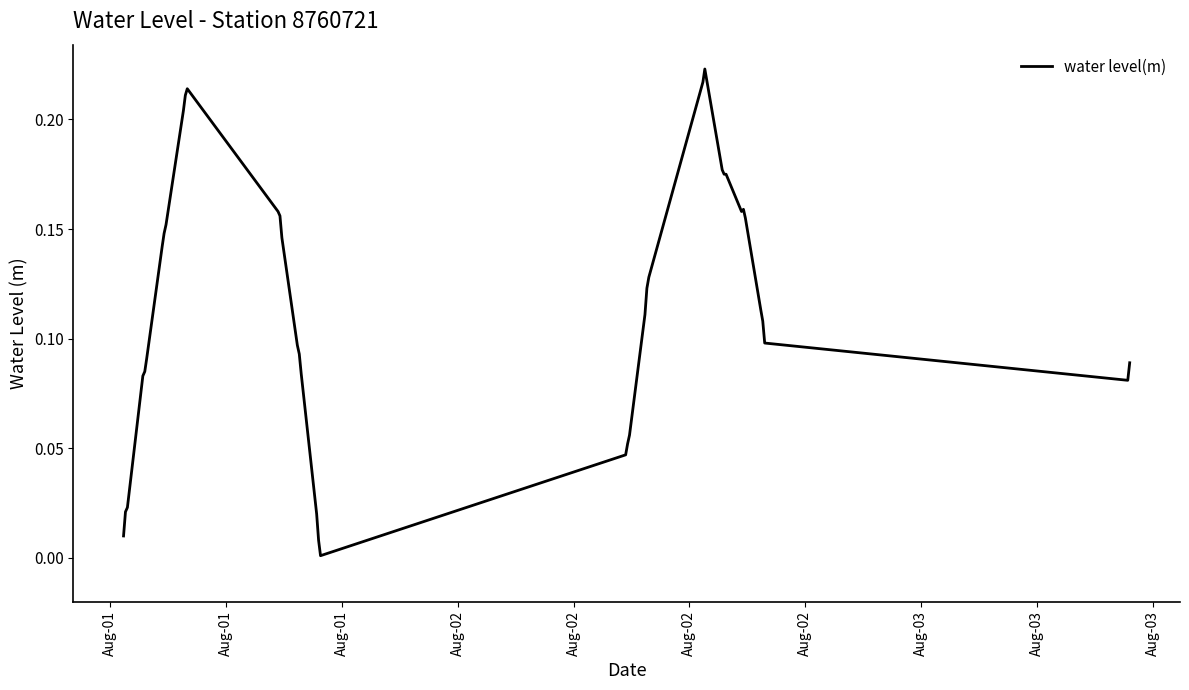

How many interior local valleys (lower than both neighbors) does the data have?

3